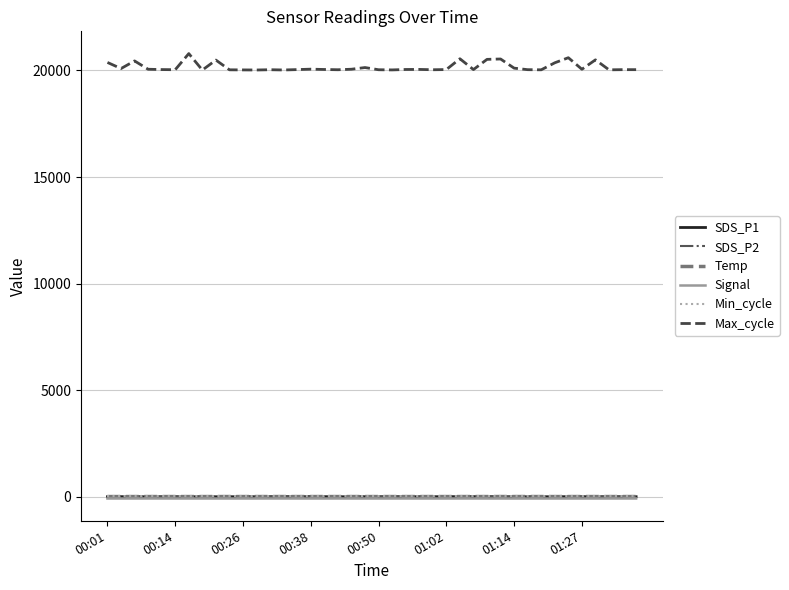

What is the maximum value shown in the chart?

20792.0